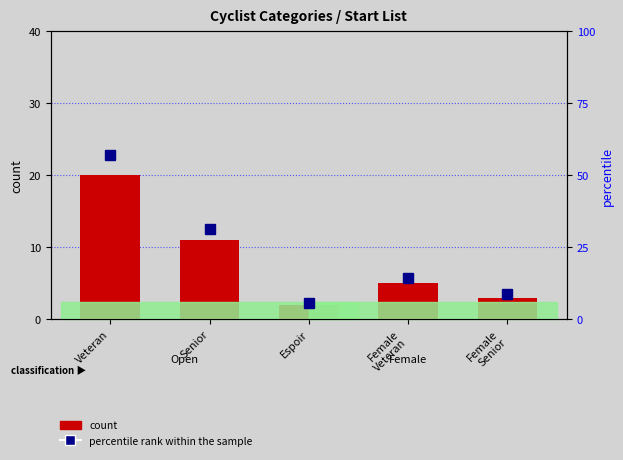

At which label does percentile rank within the sample reach its peak?

Veteran